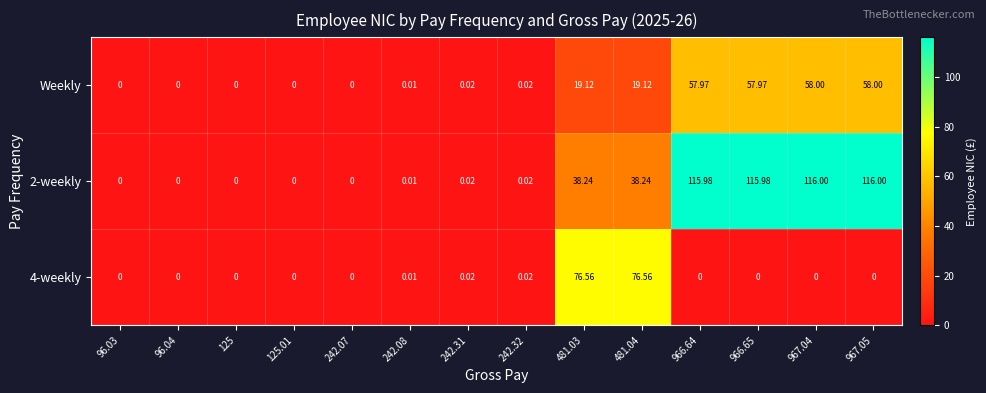

List the series in order of their overall mean, highest first.

2-weekly, Weekly, 4-weekly